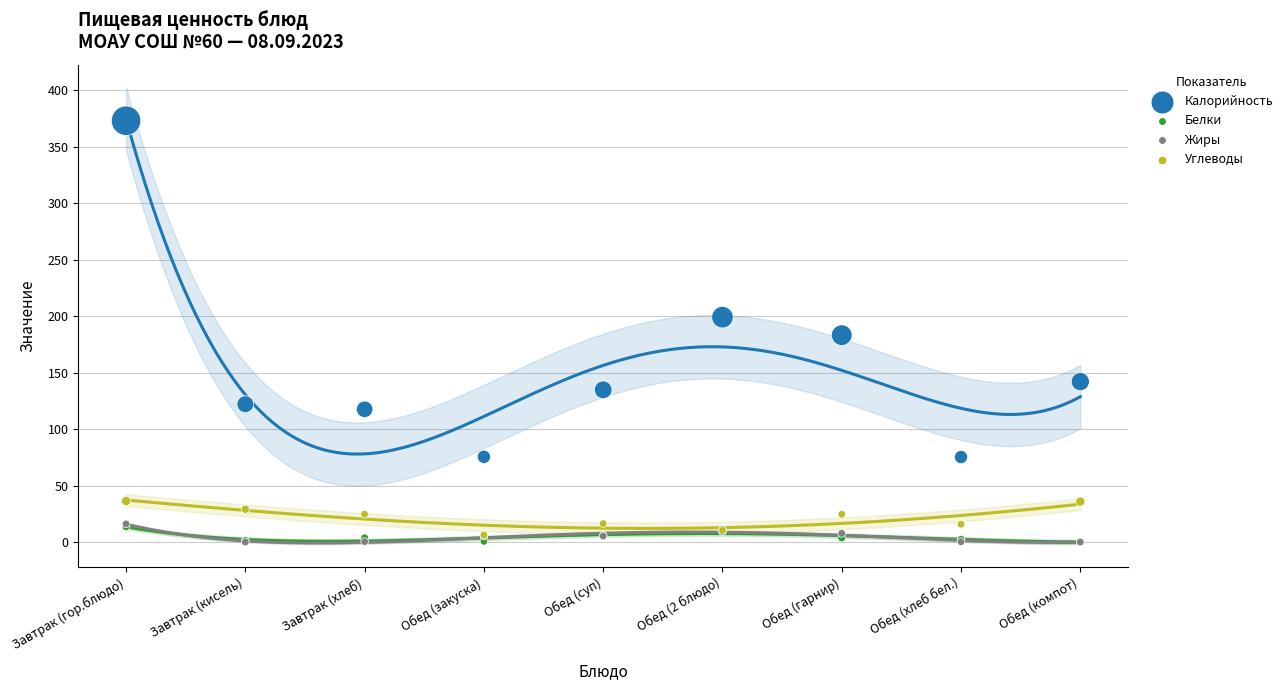

Which series has the widest spread of Y values?

Калорийность